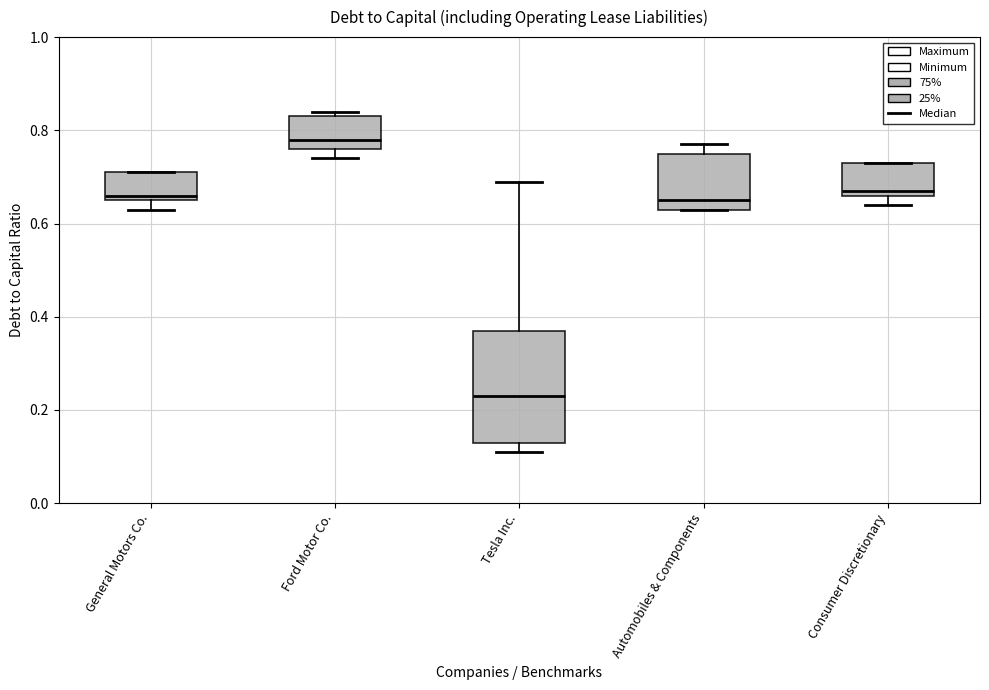

Reading left to right, read every box against the y-axis: the position of its median line, the range the box covers, and the ends of its whiskers. The values are not printed on the chart, so give them approximately, as read against the axis.

General Motors Co.: median 0.66 (just above the box's lower edge), box 0.66 to 0.72, whiskers 0.64 to 0.72
Ford Motor Co.: median 0.78, box 0.76 to 0.84, whiskers 0.74 to 0.84 (just above the box's upper edge)
Tesla Inc.: median 0.24, box 0.14 to 0.38, whiskers 0.12 to 0.70
Automobiles & Components: median 0.66, box 0.64 to 0.76, whiskers 0.64 to 0.78
Consumer Discretionary: median 0.68, box 0.66 to 0.74, whiskers 0.64 to 0.74